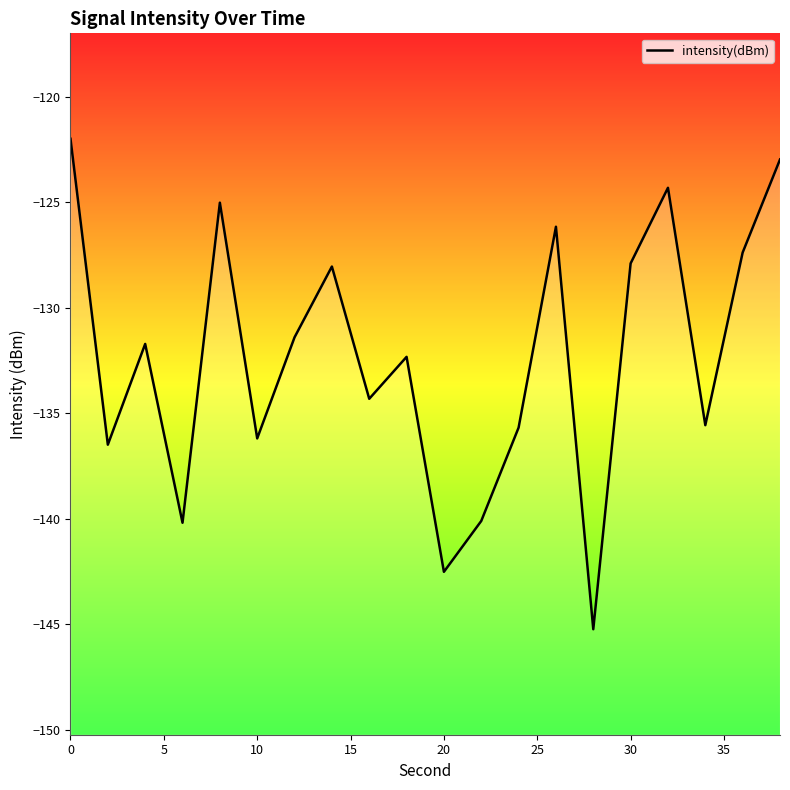

Is this an area chart (filled region under the line)?

No